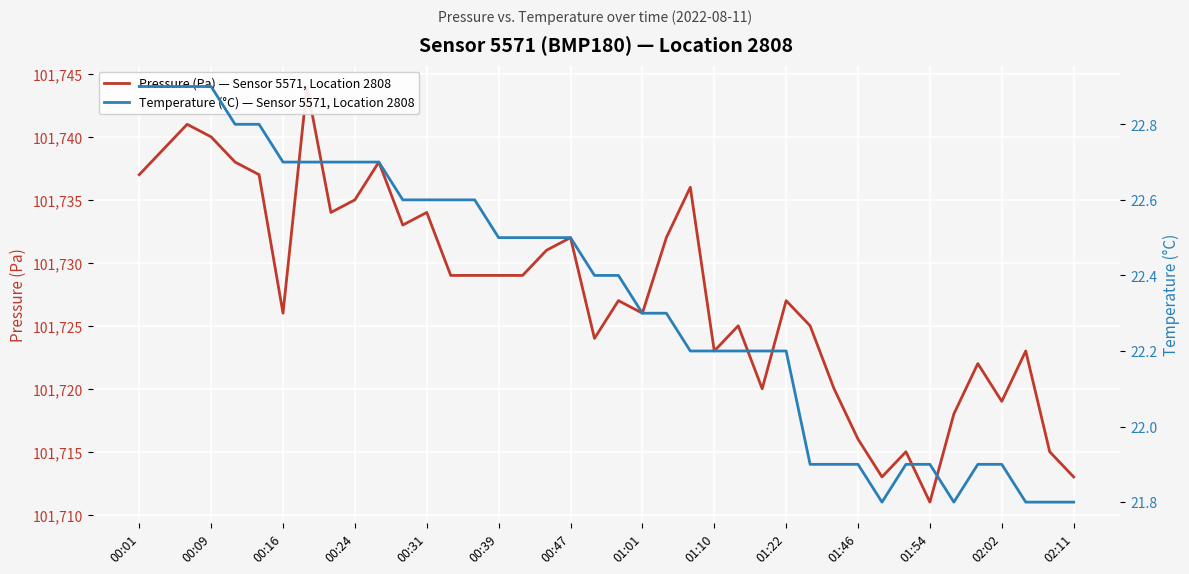

Reading left to right, what are all the values shown in this chart?

Pressure (Pa) — Sensor 5571, Location 2808: 101737.0	101739.0	101741.0	101740.0	101738.0	101737.0	101726.0	101744.0	101734.0	101735.0	101738.0	101733.0	101734.0	101729.0	101729.0	101729.0	101729.0	101731.0	101732.0	101724.0	101727.0	101726.0	101732.0	101736.0	101723.0	101725.0	101720.0	101727.0	101725.0	101720.0	101716.0	101713.0	101715.0	101711.0	101718.0	101722.0	101719.0	101723.0	101715.0	101713.0
Temperature (°C) — Sensor 5571, Location 2808: 22.9	22.9	22.9	22.9	22.8	22.8	22.7	22.7	22.7	22.7	22.7	22.6	22.6	22.6	22.6	22.5	22.5	22.5	22.5	22.4	22.4	22.3	22.3	22.2	22.2	22.2	22.2	22.2	21.9	21.9	21.9	21.8	21.9	21.9	21.8	21.9	21.9	21.8	21.8	21.8